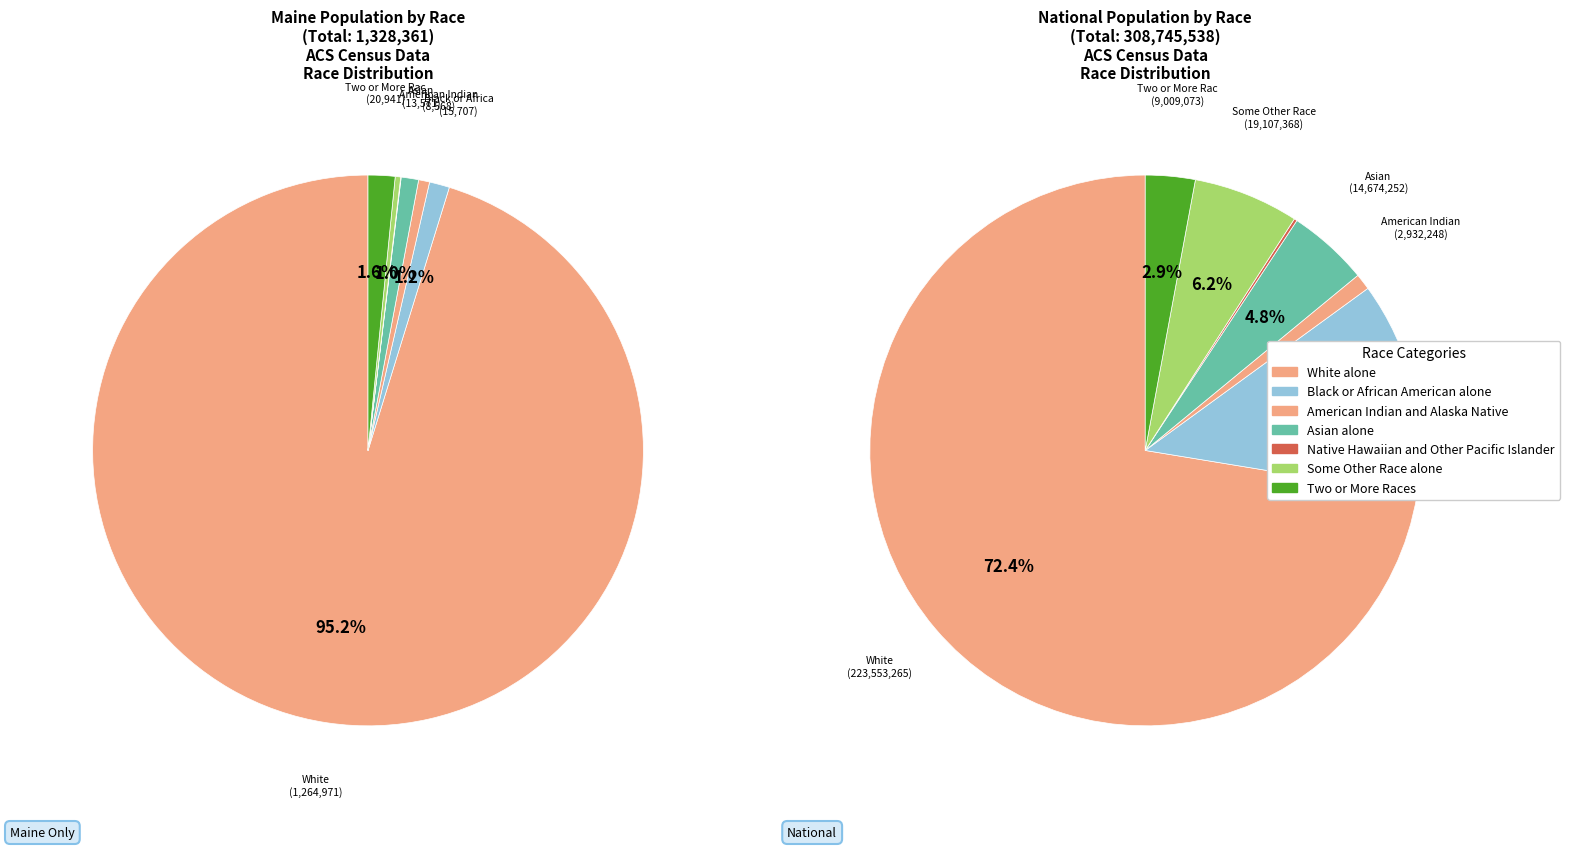

To the nearest percent, what percentage of the pie is White alone?

95%